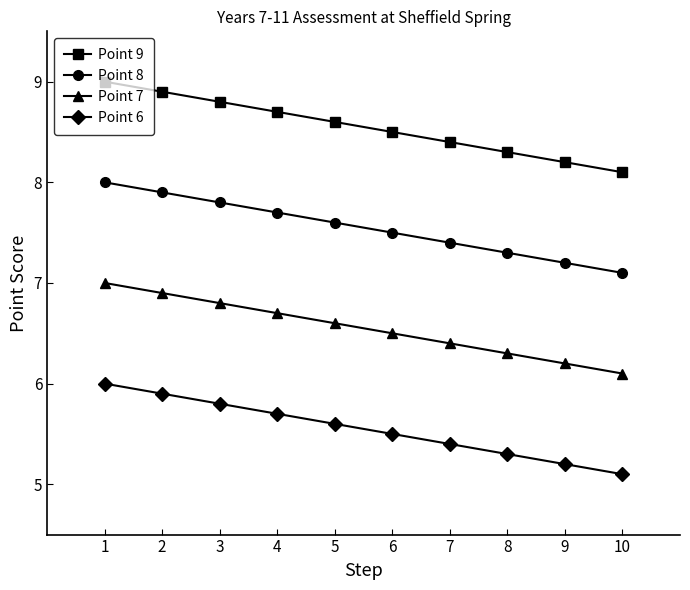

What is the difference between the Point 8 values at 6 and 8?

0.2